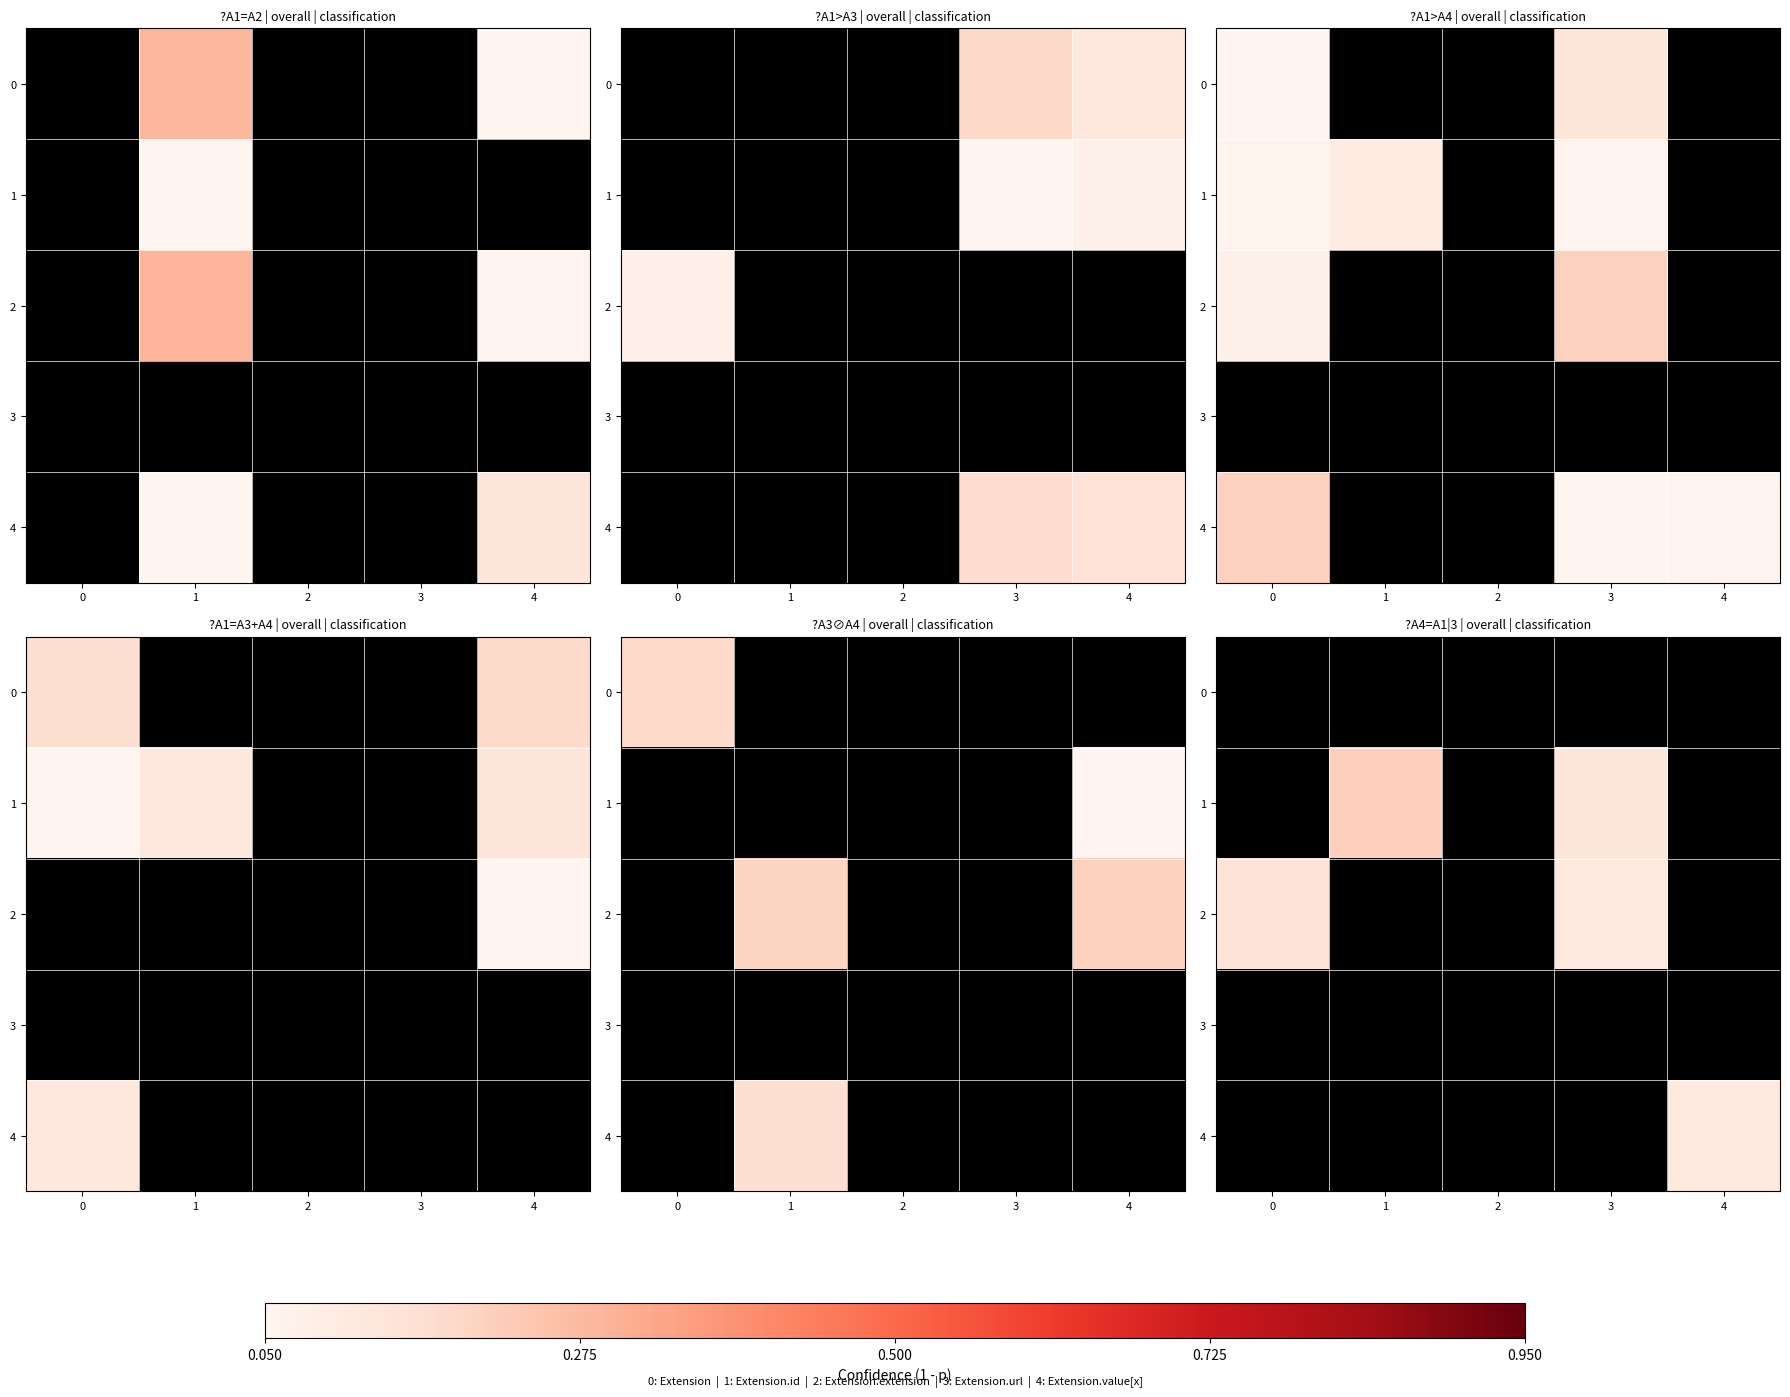

What is the sum of all 2 values?

0.3